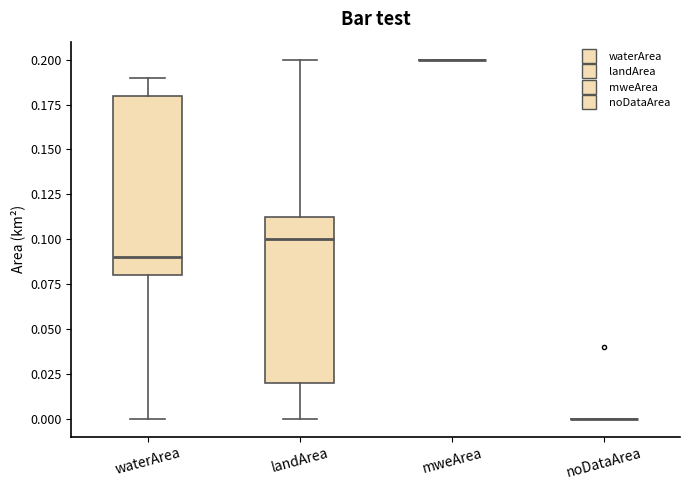

Reading left to right, transcribe this box plot: for each box, give where its median line is, the range the box spans, and where its two whiskers end, as read against the y-axis. The values are not printed on the chart, so give them approximately, as read against the axis.

waterArea: median 0.090, box 0.080 to 0.180, whiskers 0.000 to 0.190
landArea: median 0.100, box 0.020 to 0.115, whiskers 0.000 to 0.200
mweArea: box collapsed to a line at 0.200, whiskers 0.200 to 0.200
noDataArea: box collapsed to a line at 0.000, whiskers 0.000 to 0.000